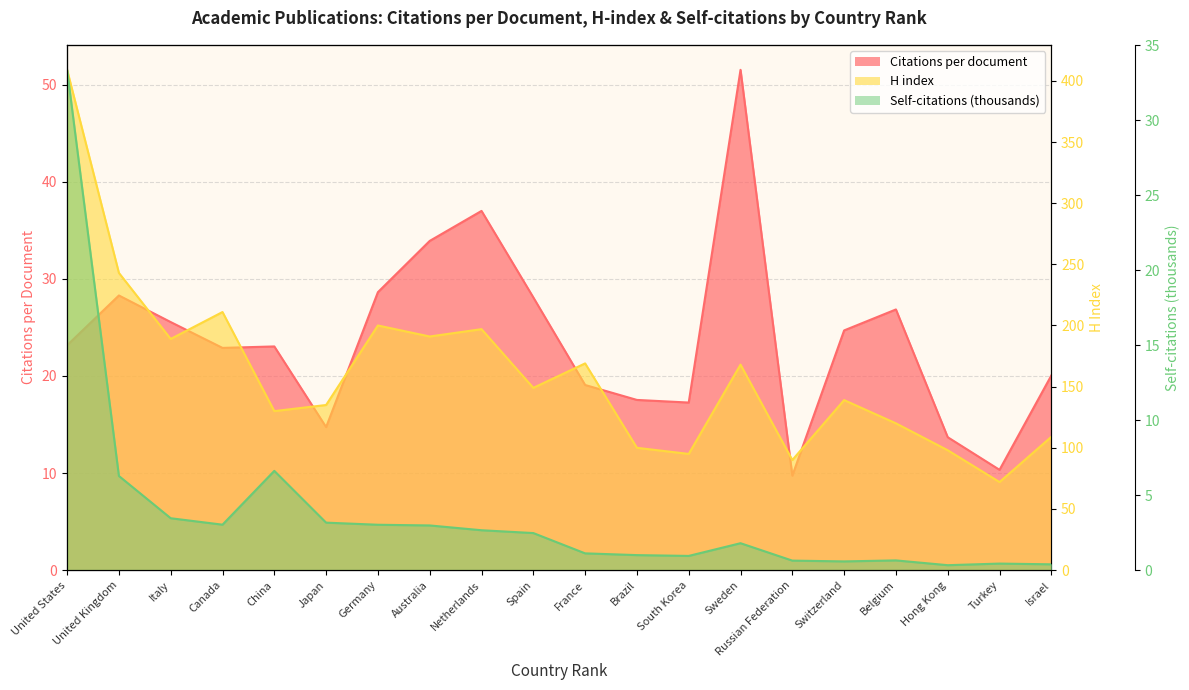

What is the sum of all Citations per document values?

476.0